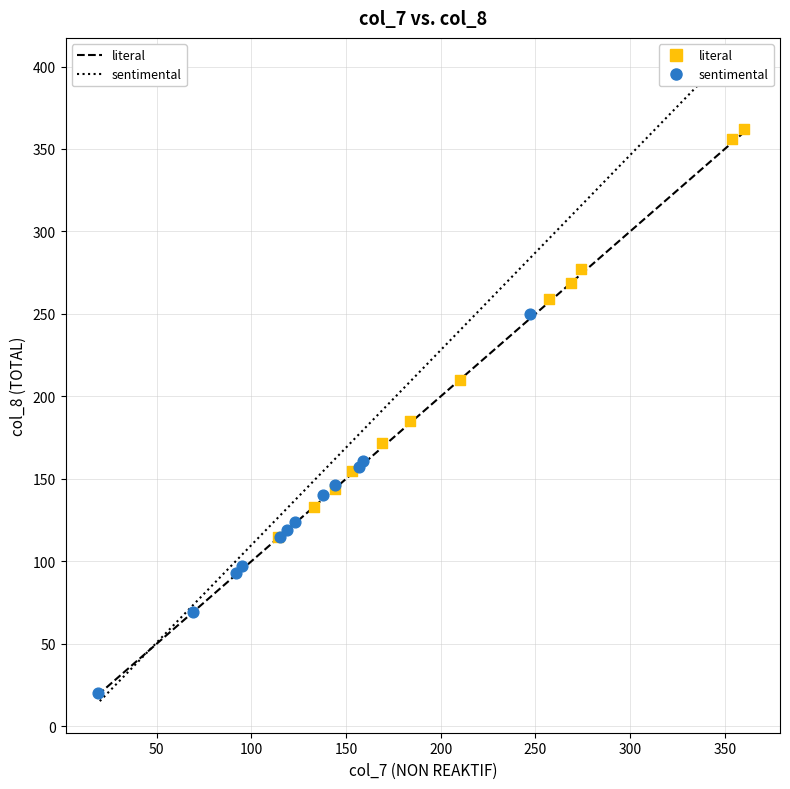

Which series has the largest Y range (max minus min)?

literal